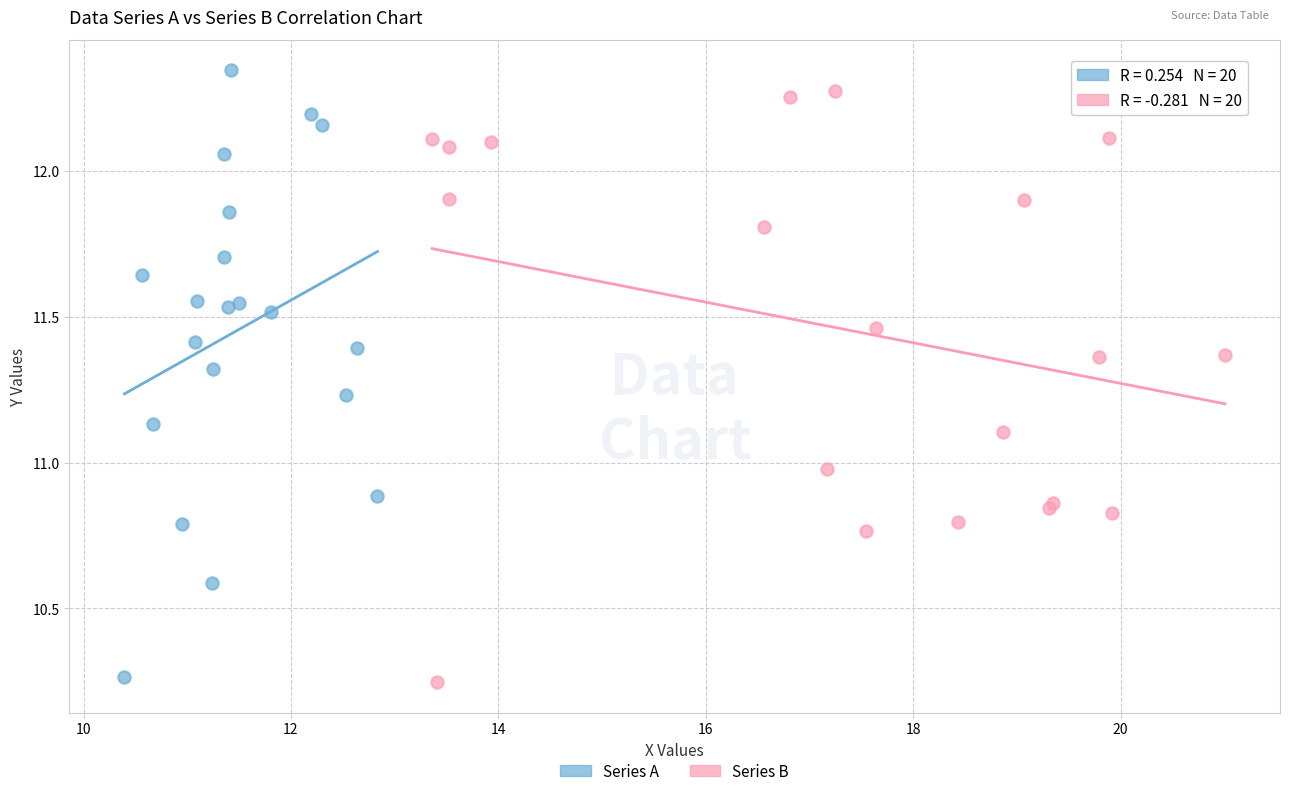

What are all the series names shown in the legend?

Series A, Series B